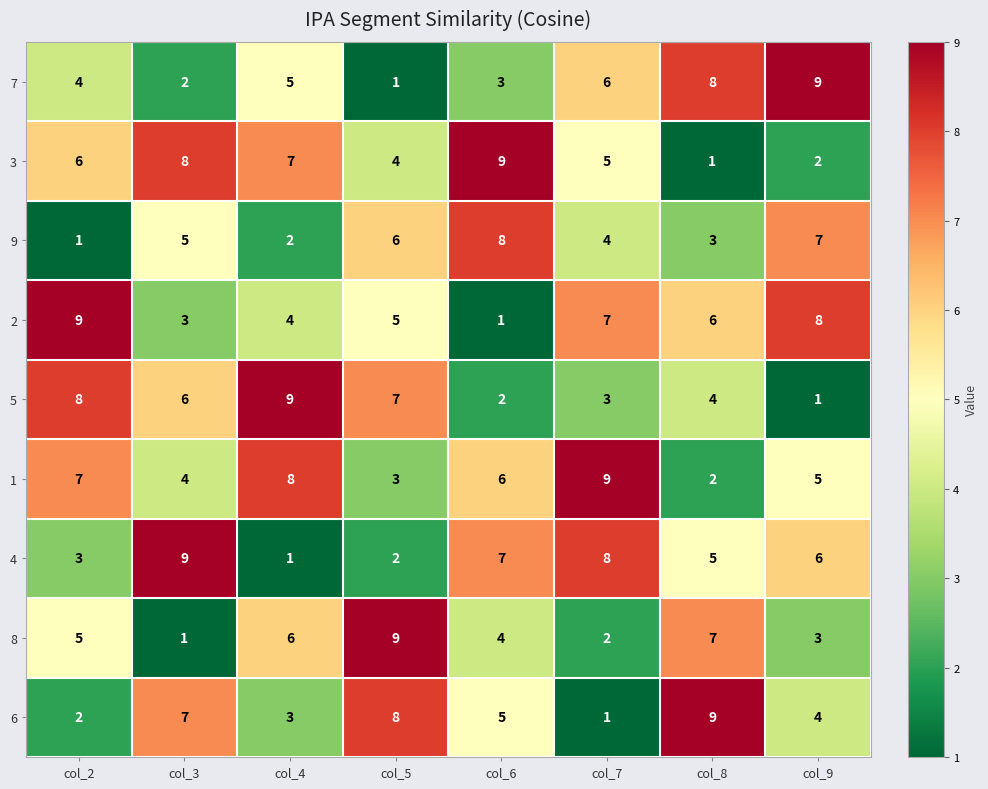

Between col_3 and col_4, which series saw the biggest shift?

4